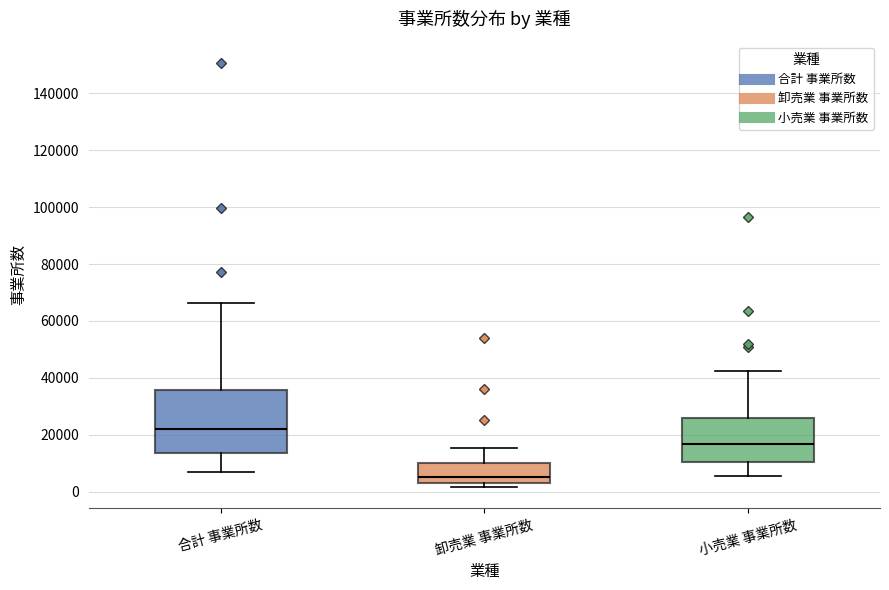

Reading left to right, transcribe this box plot: for each box, give where its median line is, the range the box spans, and where its two whiskers end, as read against the y-axis. The values are not printed on the chart, so give them approximately, as read against the axis.

合計 事業所数: median 22000, box 14000 to 36000, whiskers 6000 to 66000
卸売業 事業所数: median 6000, box 4000 to 10000, whiskers 2000 to 16000
小売業 事業所数: median 16000, box 10000 to 26000, whiskers 6000 to 42000